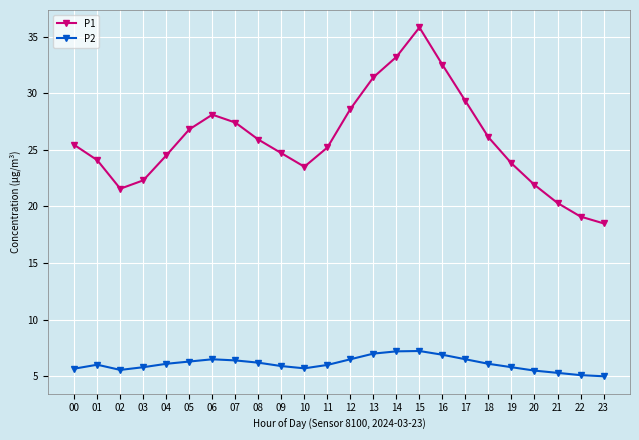

What is the maximum value for P2?

7.2